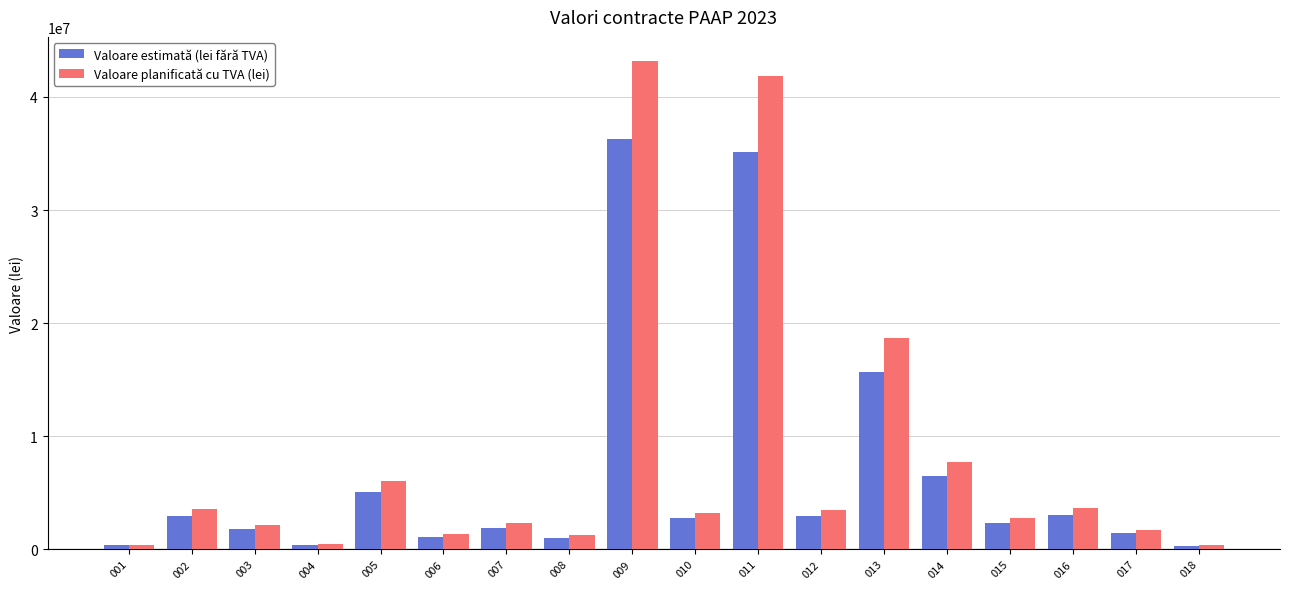

What is the difference between the Valoare planificată cu TVA (lei) values at 013 and 011?

23154964